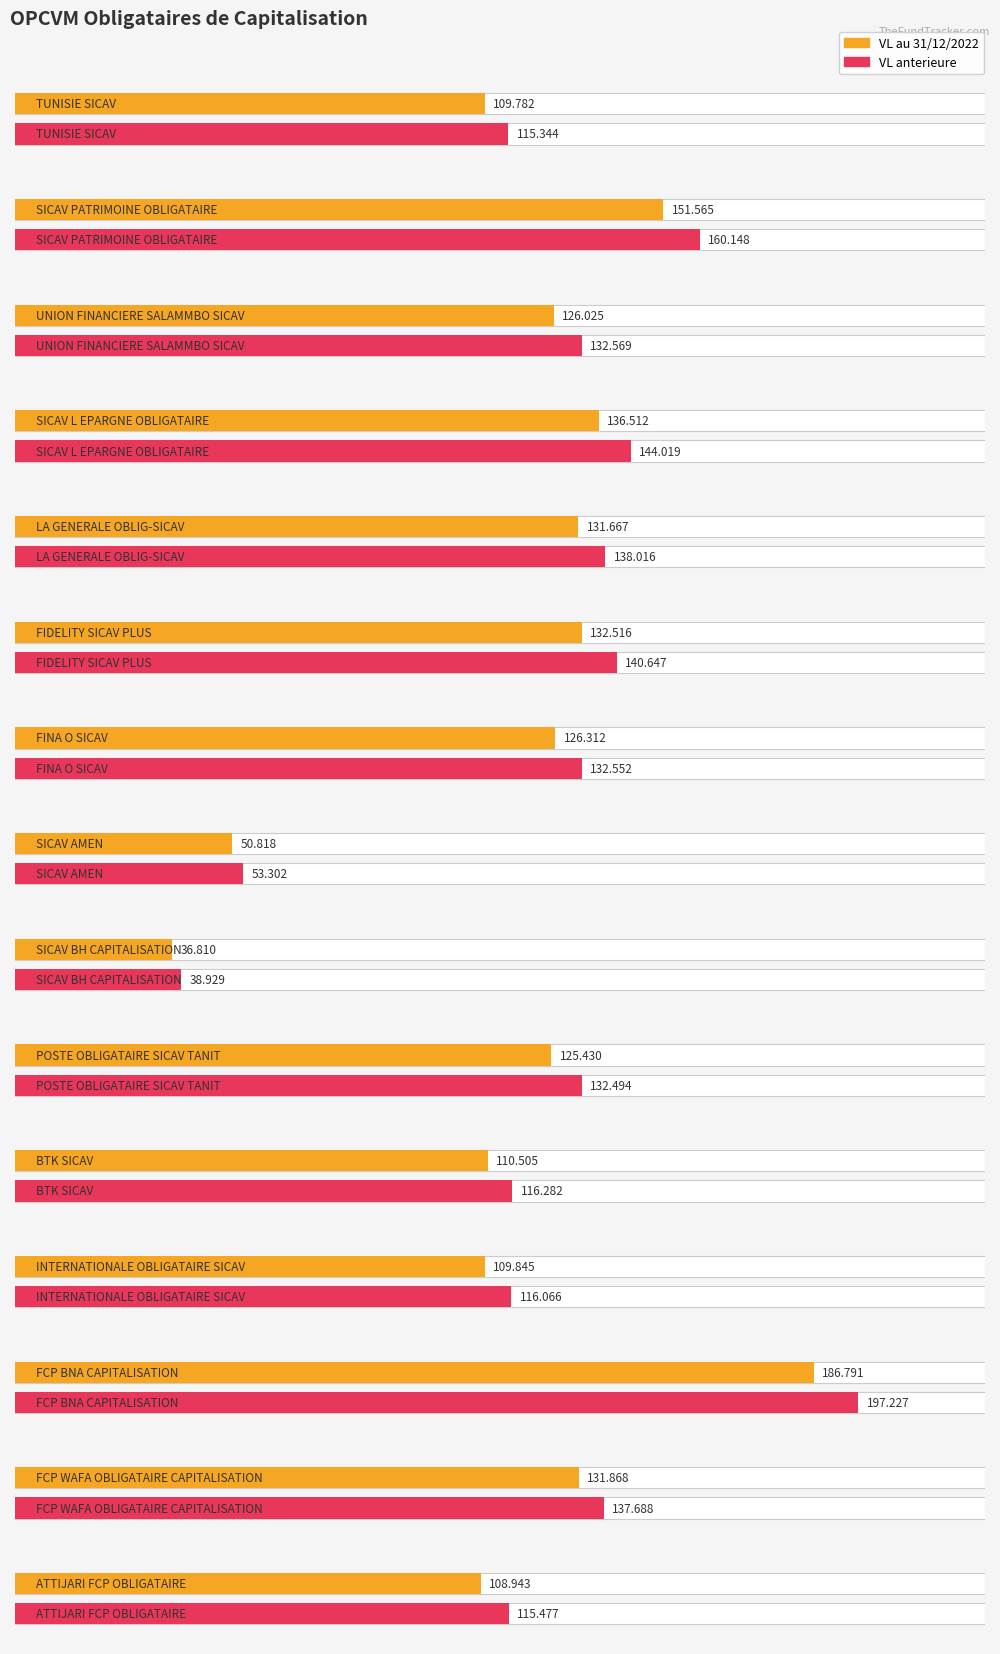

Which series has the largest range (max minus min)?

VL anterieure